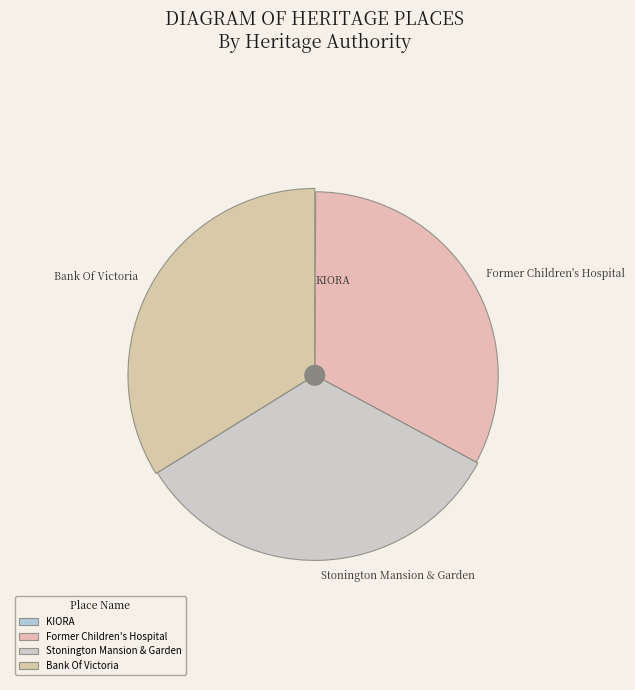

To the nearest percent, what is the combined percentage of KIORA and Stonington Mansion & Garden?

33%